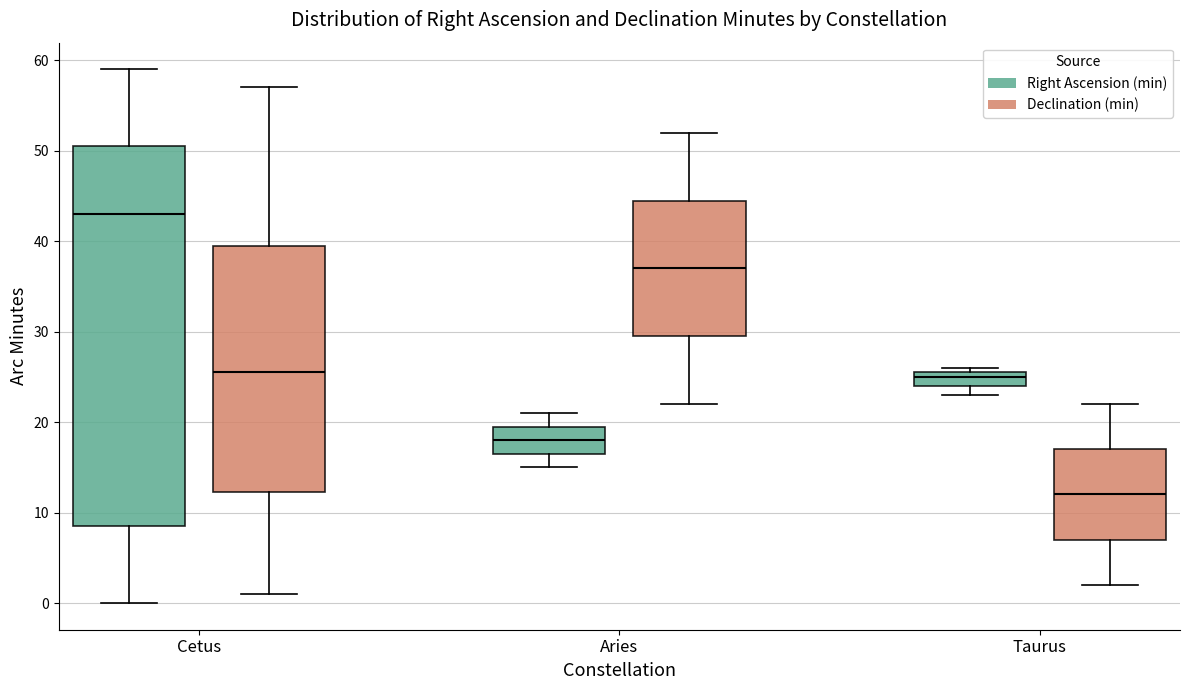

Comparing the boxes themselves (not the whiskers), which one is the tallest?

Cetus (Right Ascension (min))